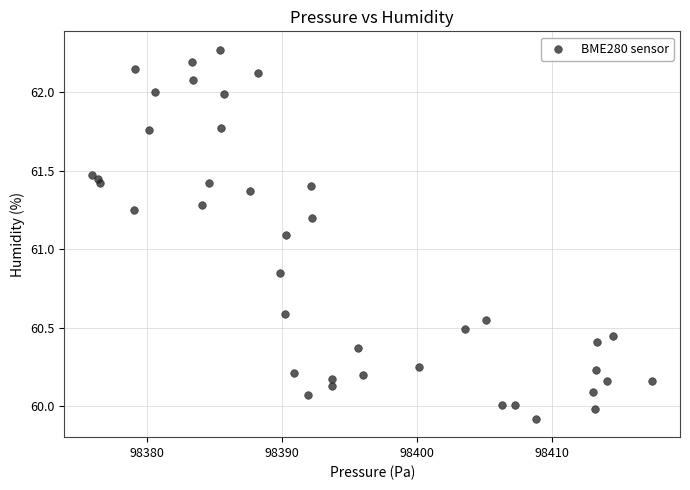

What Y value in the scatter plot is closest to 61?

61.1